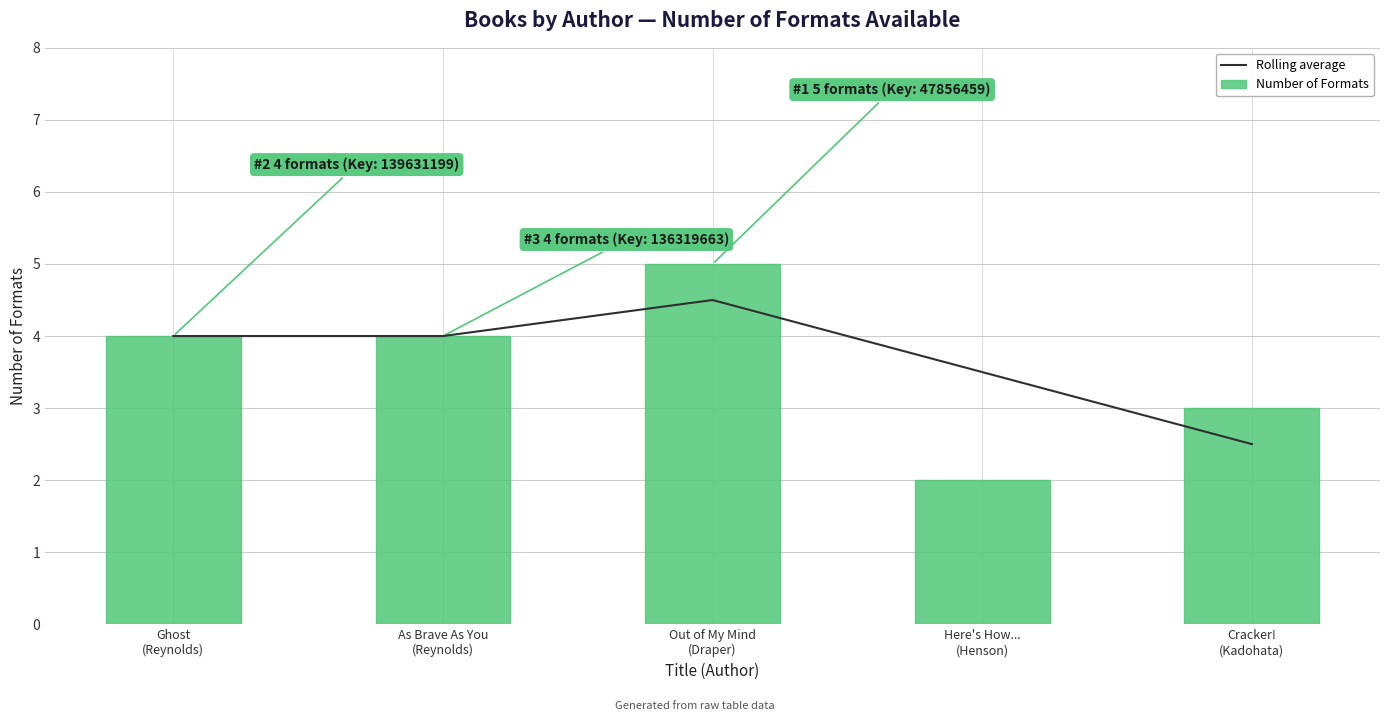

What is the spread (max minus min) of values at Here's How...
(Henson)?

1.5